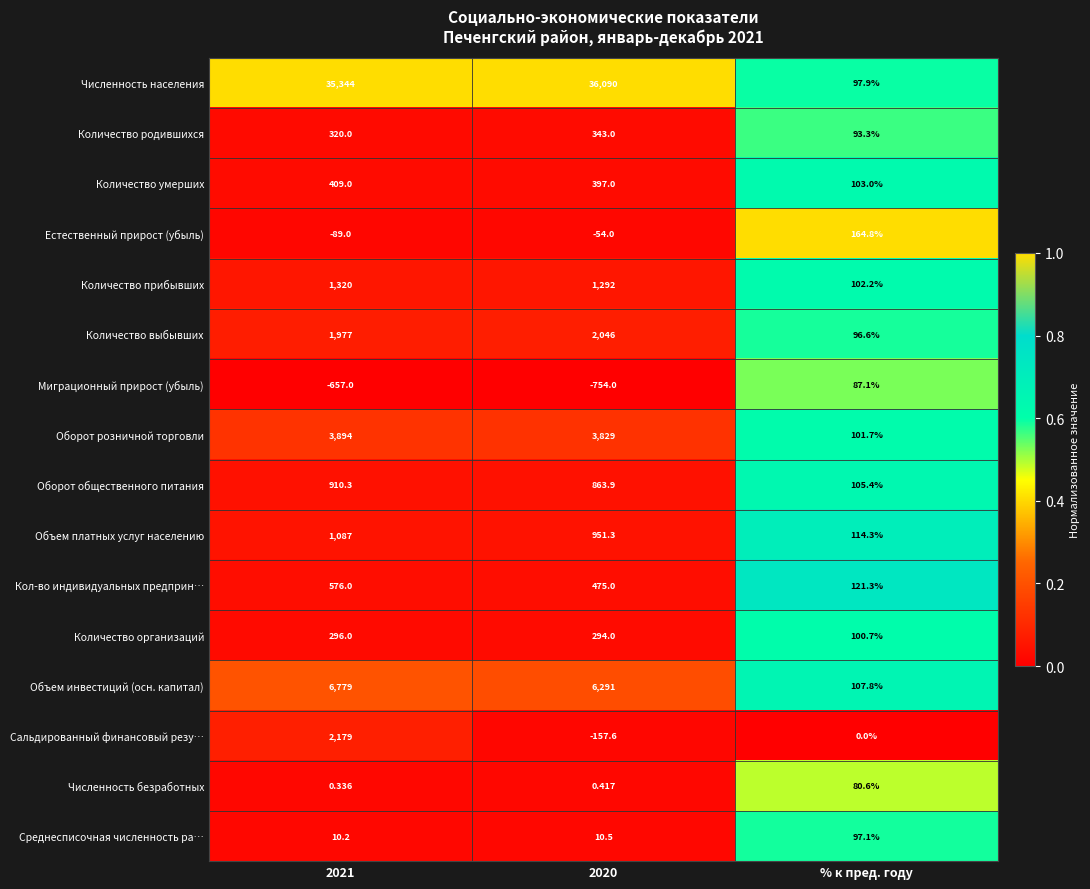

Rank the series at % к пред. году from highest to lowest value.

Естественный прирост (убыль), Кол-во индивидуальных предприн…, Объем платных услуг населению, Объем инвестиций (осн. капитал), Оборот общественного питания, Количество умерших, Количество прибывших, Оборот розничной торговли, Количество организаций, Численность населения, Среднесписочная численность ра…, Количество выбывших, Количество родившихся, Миграционный прирост (убыль), Численность безработных, Сальдированный финансовый резу…